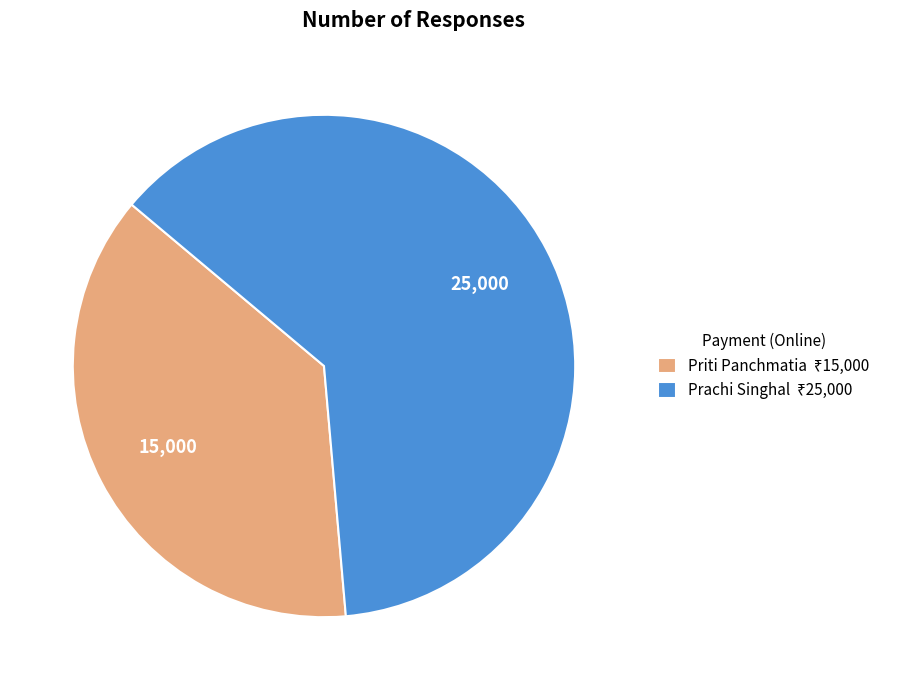

Does any single category account for the majority?

Yes